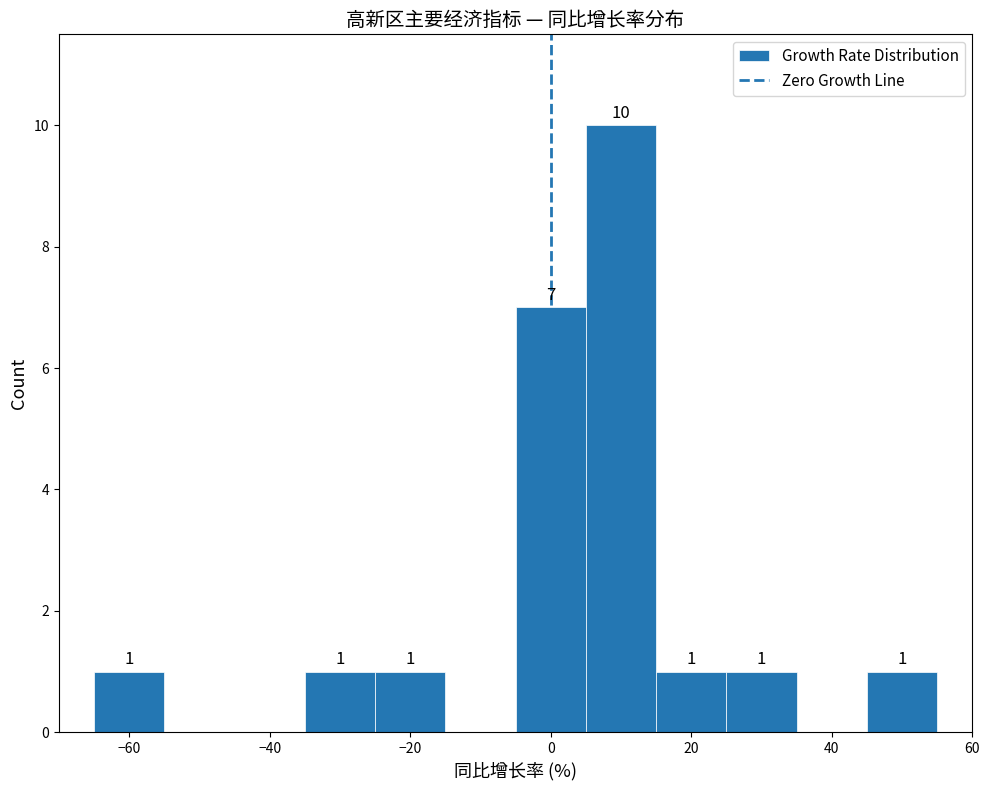

Over which range of the x-axis is the bar tallest?

5 to 15